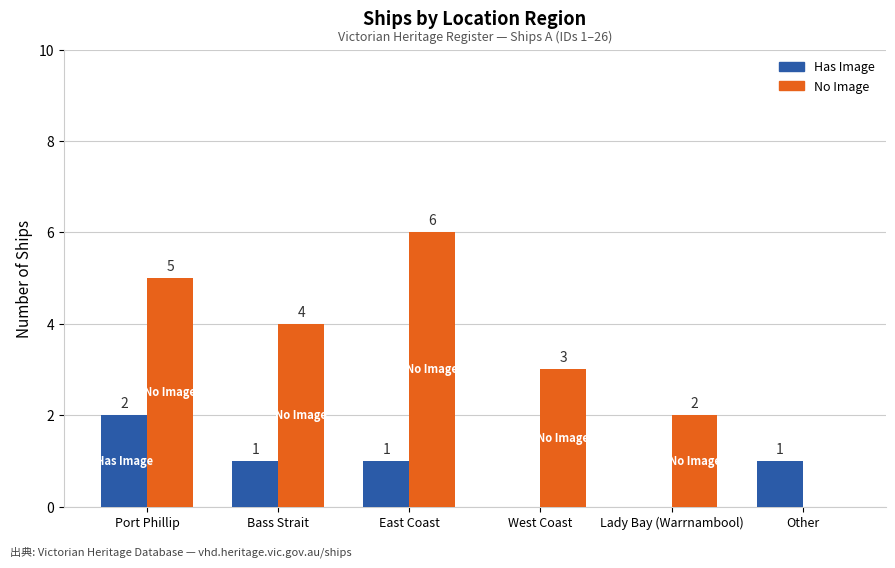

Which series has the largest total across all categories?

No Image